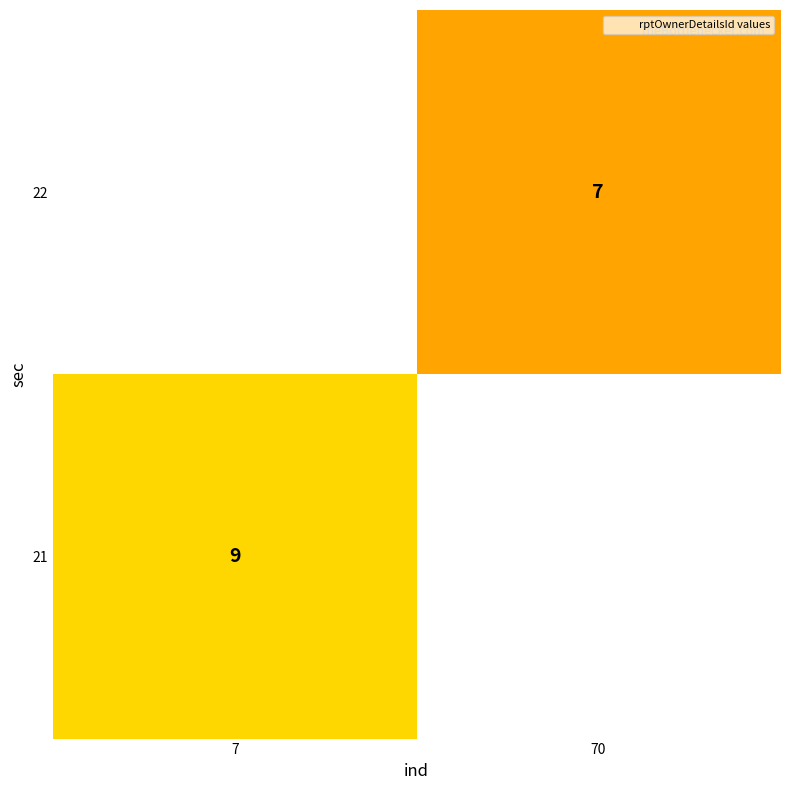

The value of 22 at 70 is 10. True or false?

False